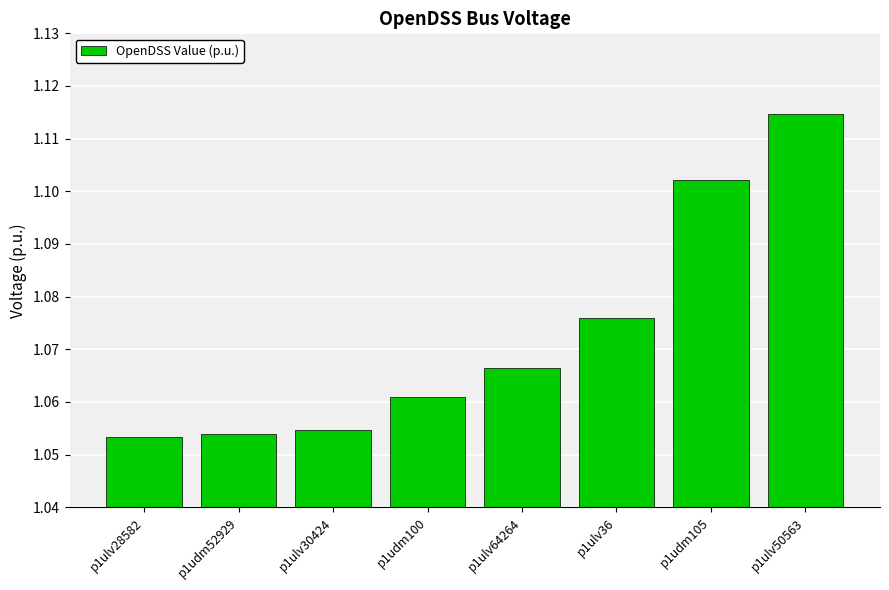

Is it true that the value at p1ulv30424 is 0.7?

False